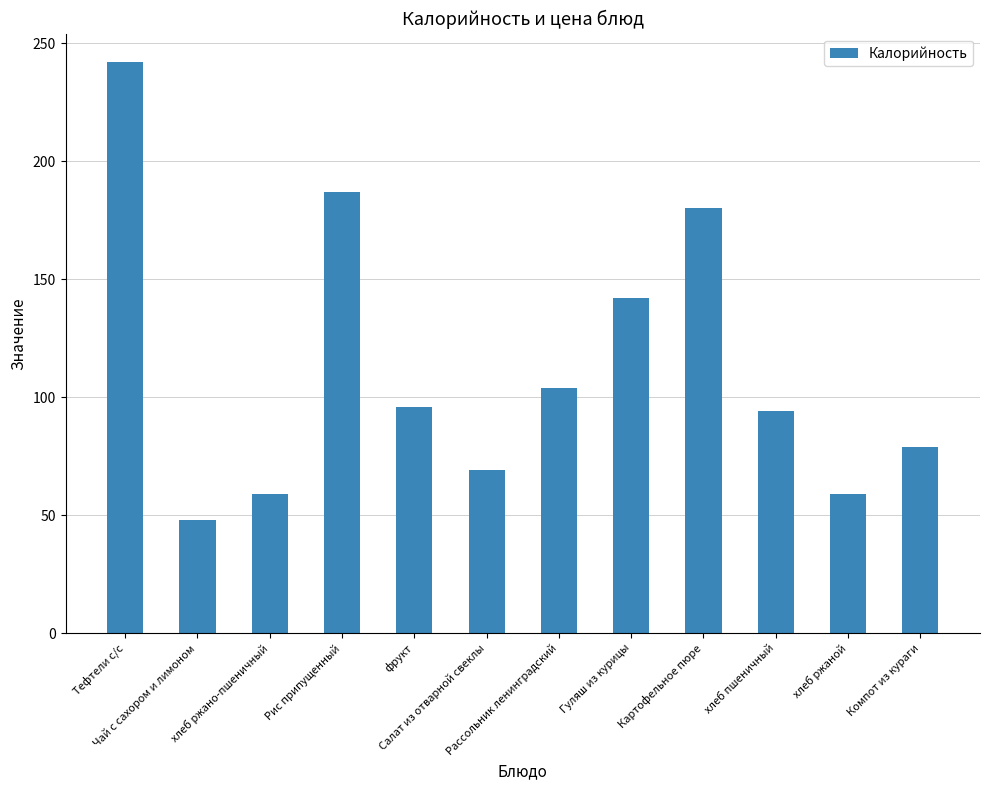

Are the bars grouped side by side (vs. stacked)?

No